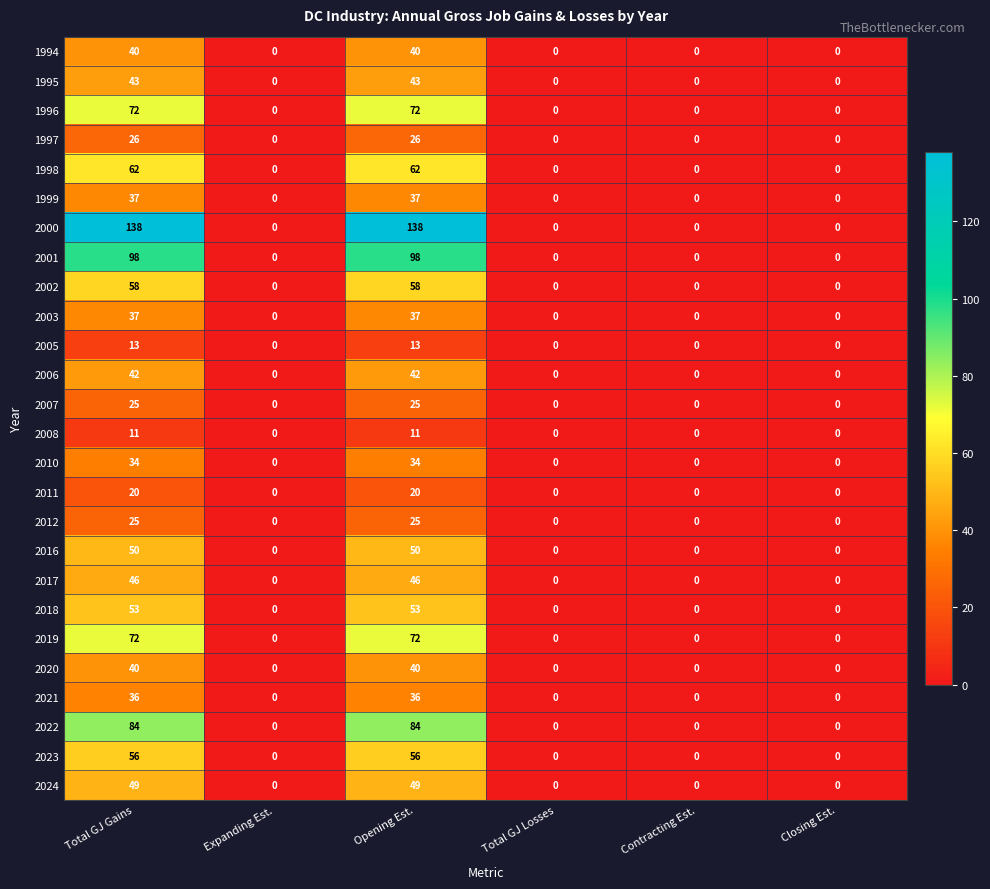

Which series changed the most between Opening Est. and Closing Est.?

2000